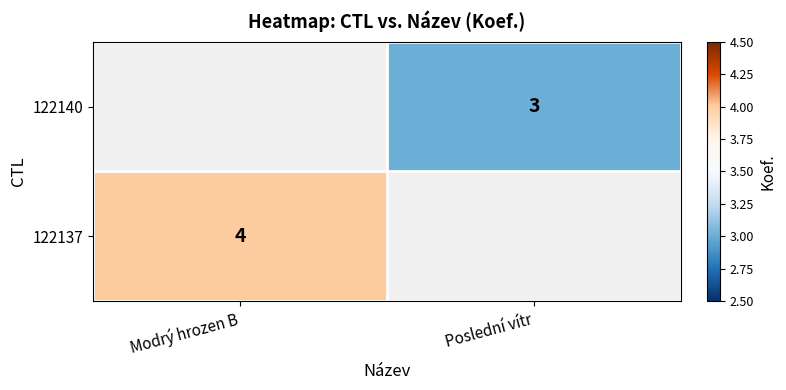

True or false: 122140 has a value of 5 at Poslední vítr.

False